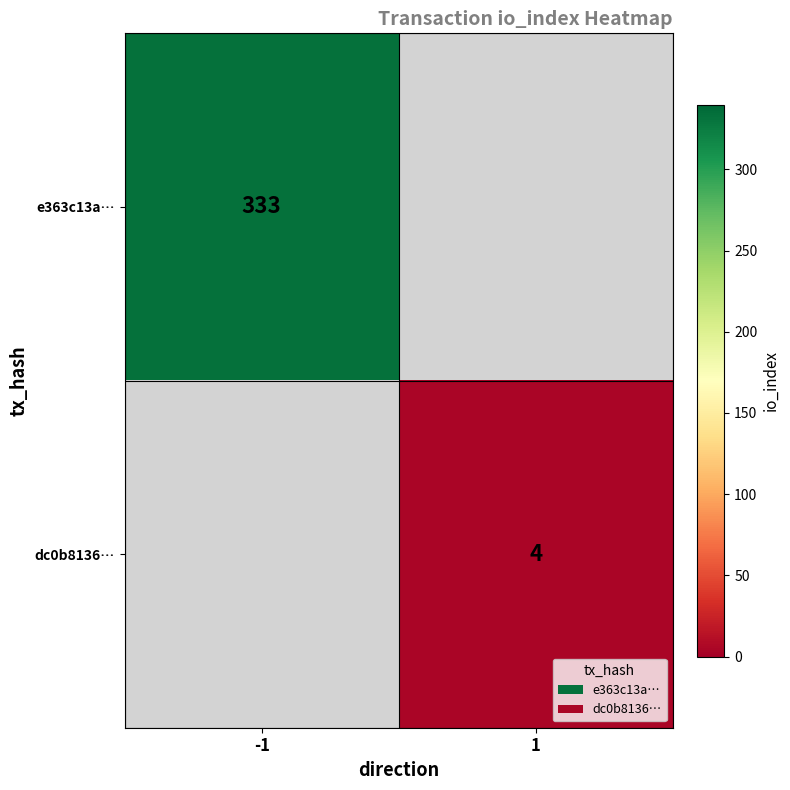

Is it true that e363c13a… equals 333 at -1?

True